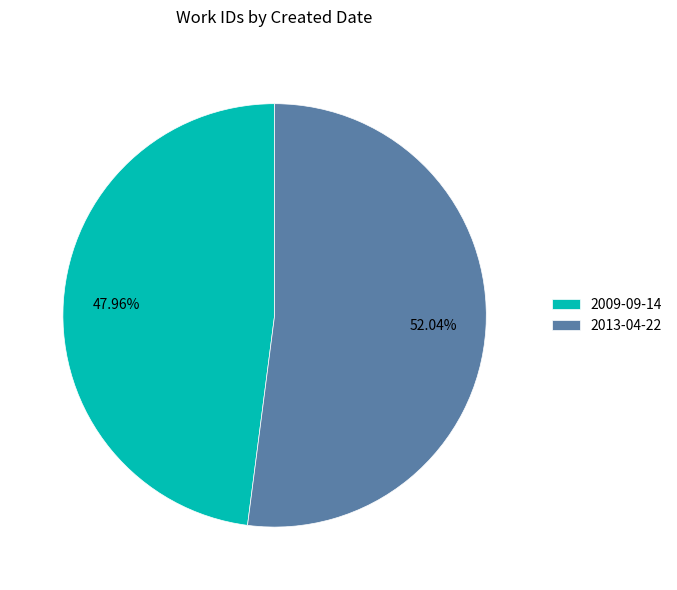

What portion of the pie excludes 2013-04-22?

48.0%